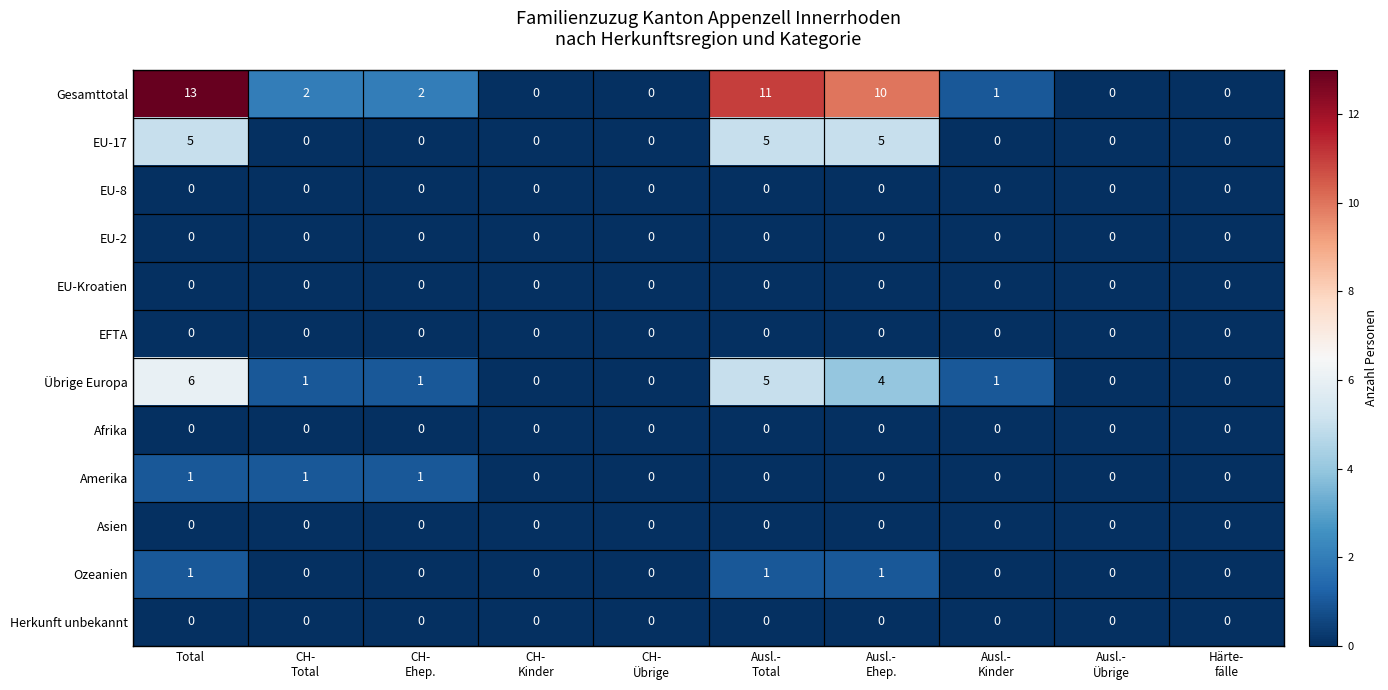

How many EU-17 values are between 0 and 5?

10